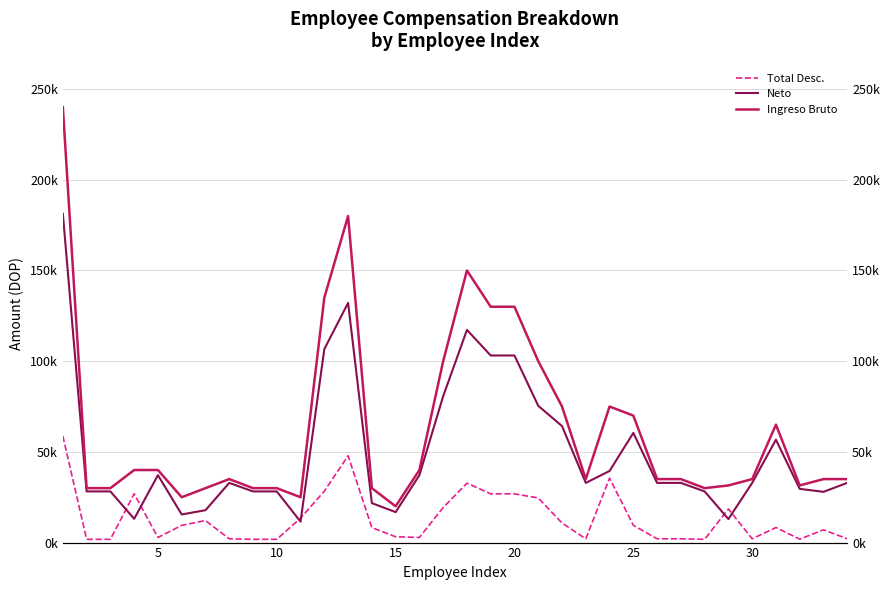

How many interior local peaks does the Ingreso Bruto series have?

5